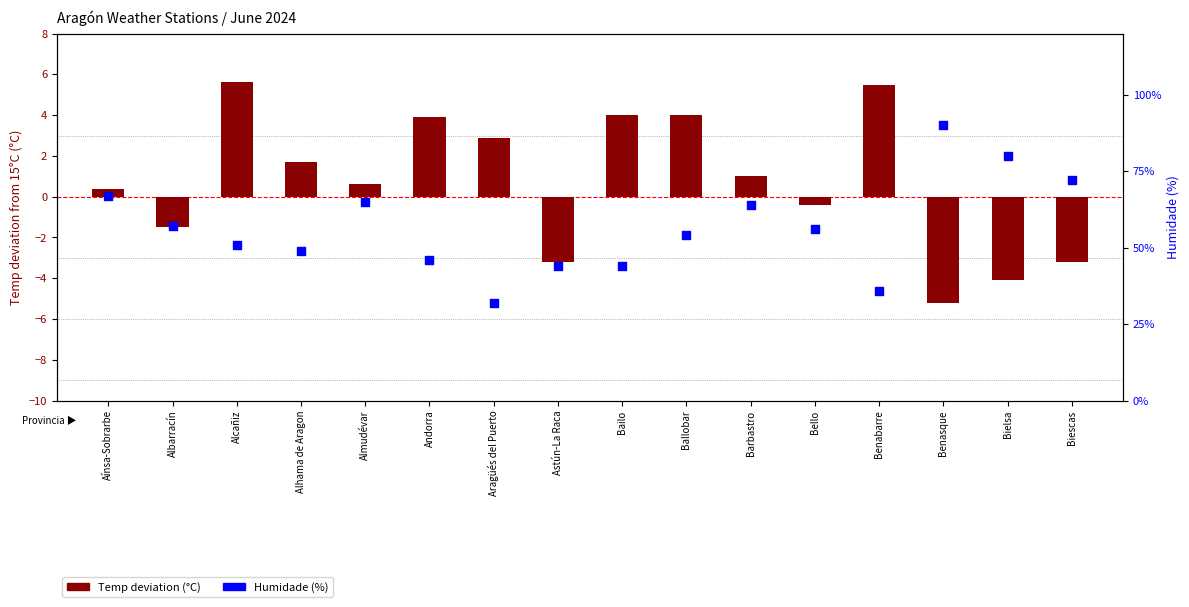

Is the value of Temp deviation (°C) at Bello greater than the value of Humidade (%) at Bielsa?

No